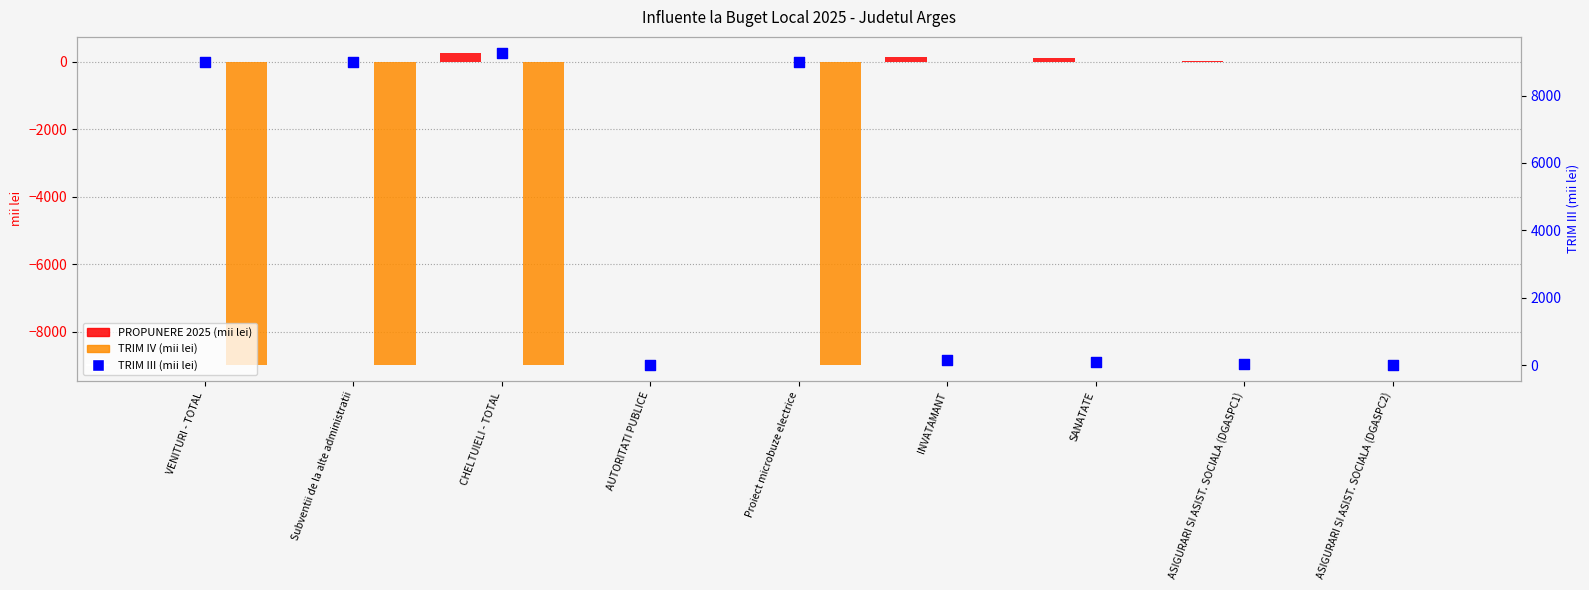

What is the total value across all series at ASIGURARI SI ASIST. SOCIALA (DGASPC1)?

53.6